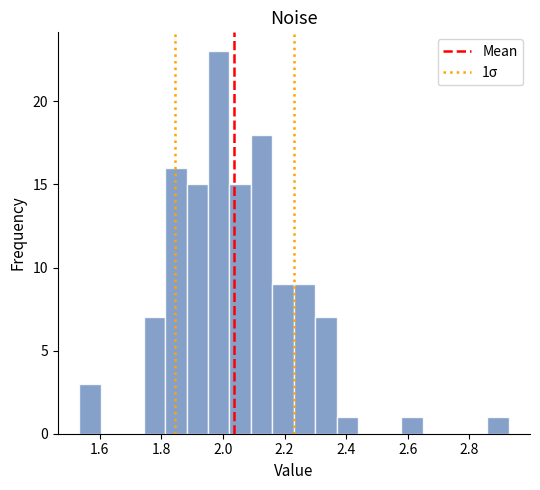

Around what value on the x-axis is the tallest bar? Give the approximate position of its centre, as read against the axis.

1.98